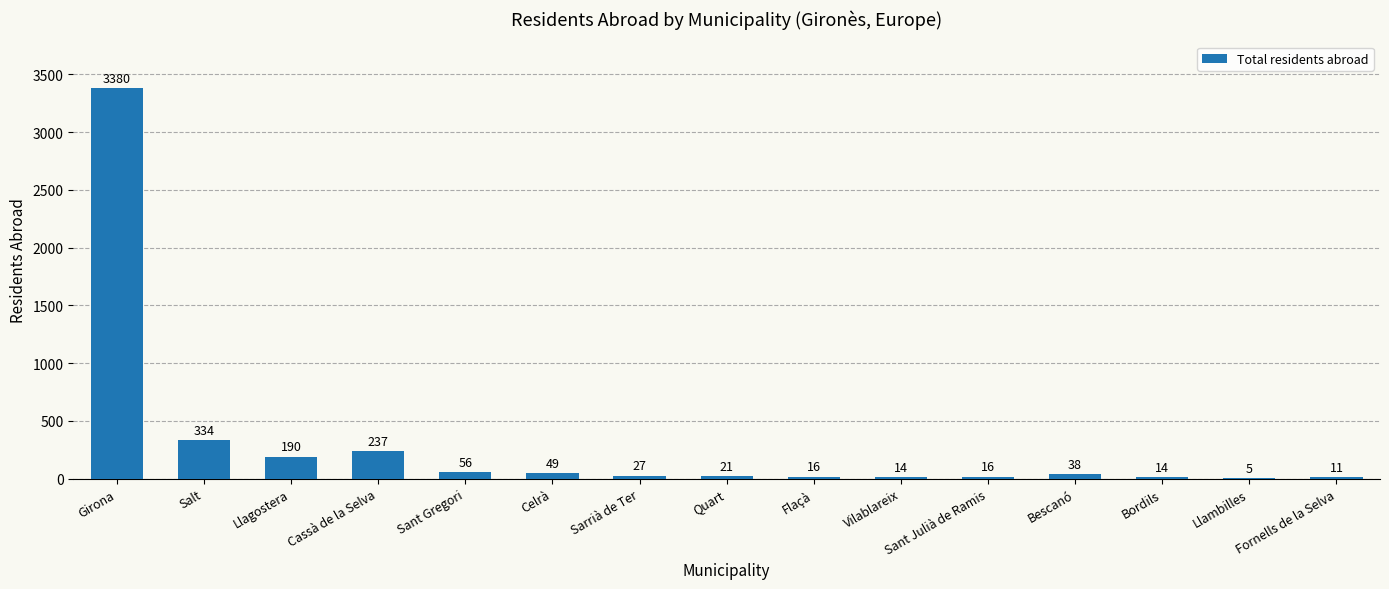

What is the greatest value displayed?

3380